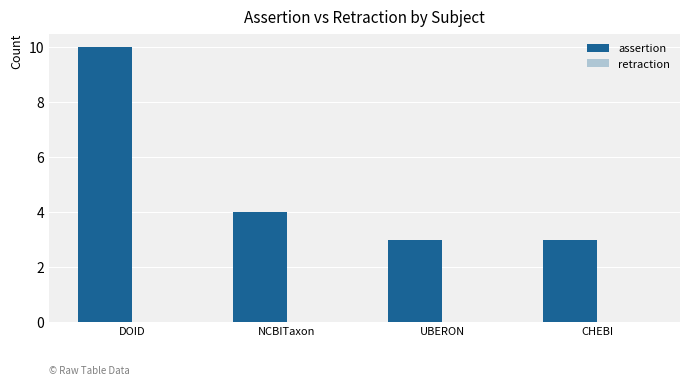

The value at UBERON is 5. True or false?

False